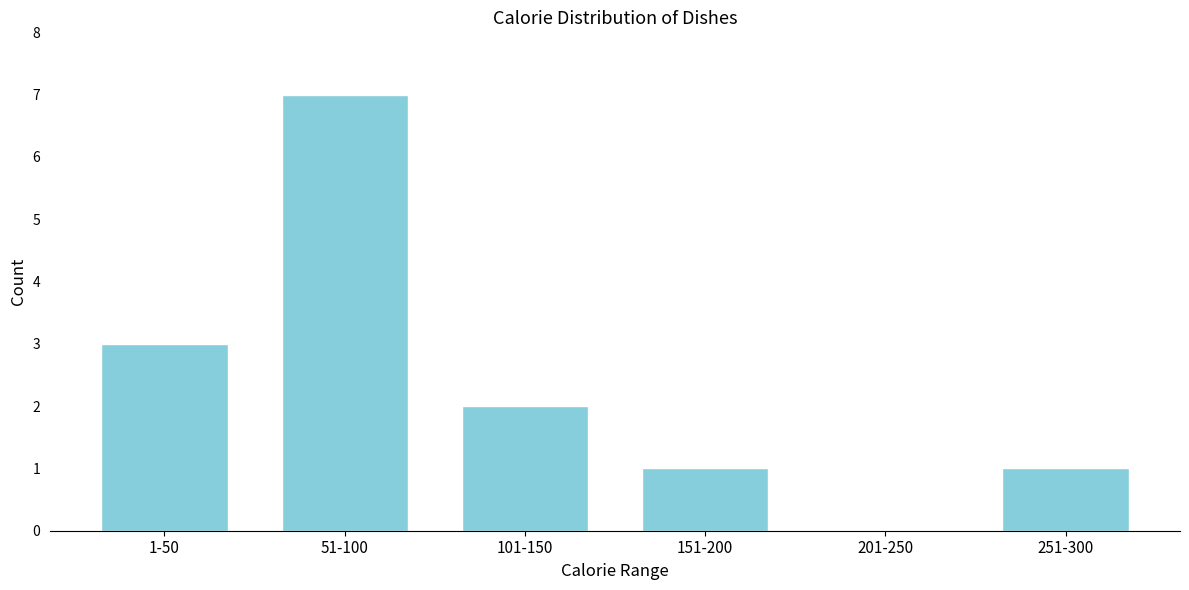

Reading left to right, extract all data points from this chart.

1-50=3	51-100=7	101-150=2	151-200=1	201-250=0	251-300=1